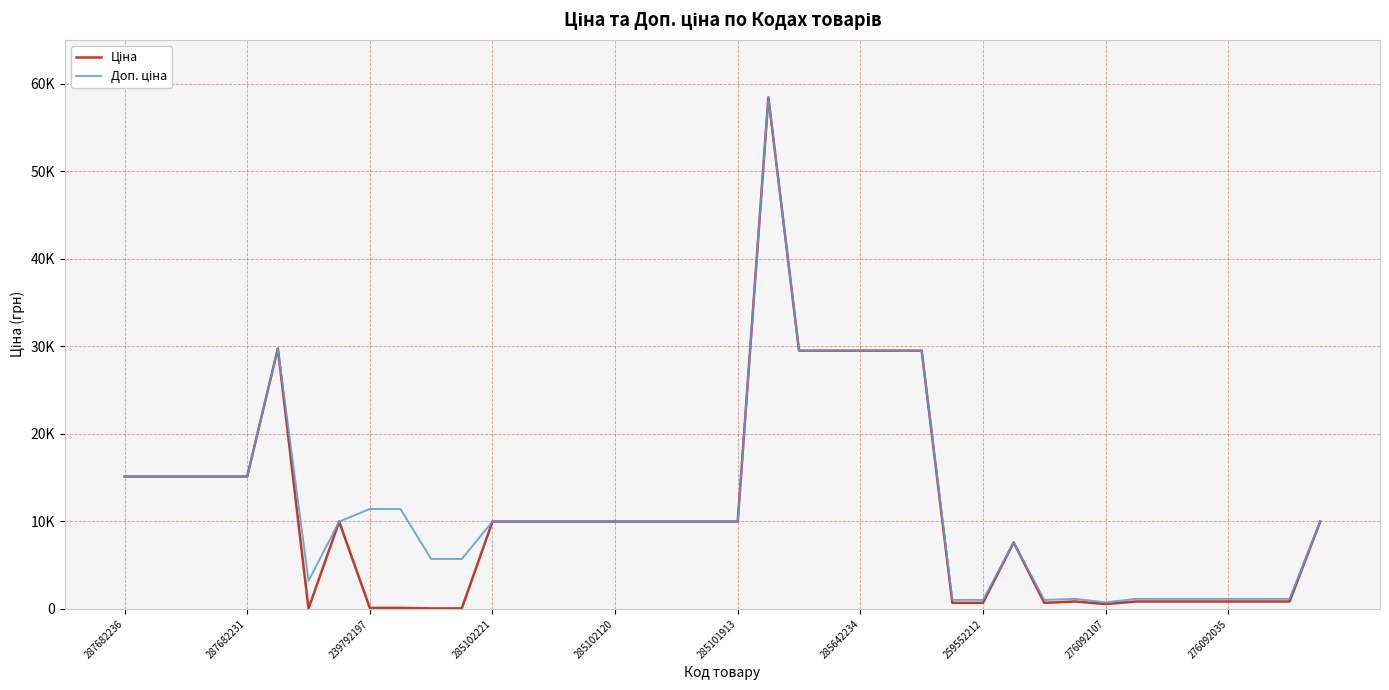

Does the chart have visible grid lines?

Yes